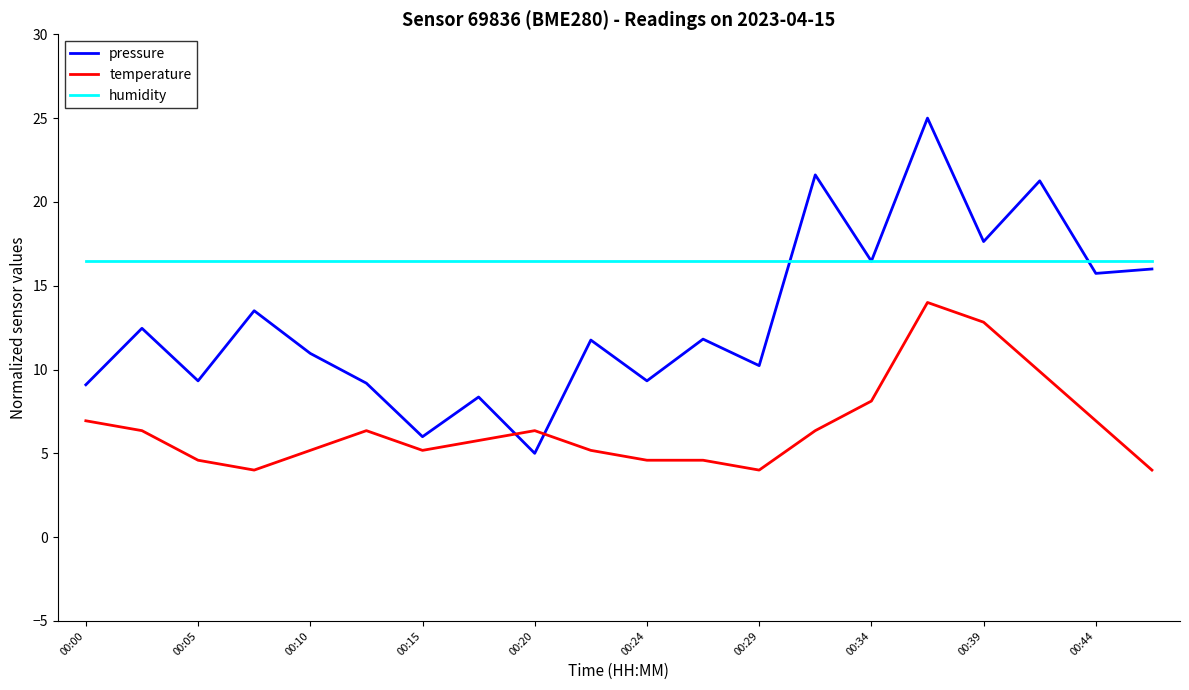

List the series in order of their peak value, lowest first.

temperature, humidity, pressure